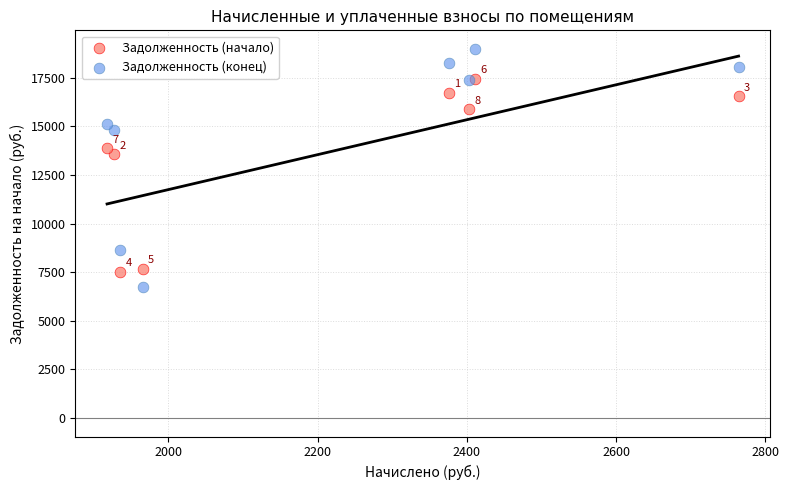

Across all series, what Y value is closest to 12858?

13566.7